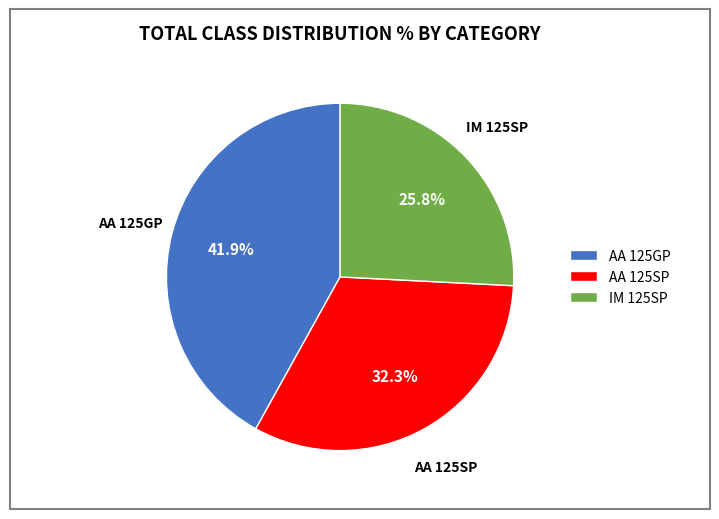

What percentage is the IM 125SP slice, to the nearest percent?

26%